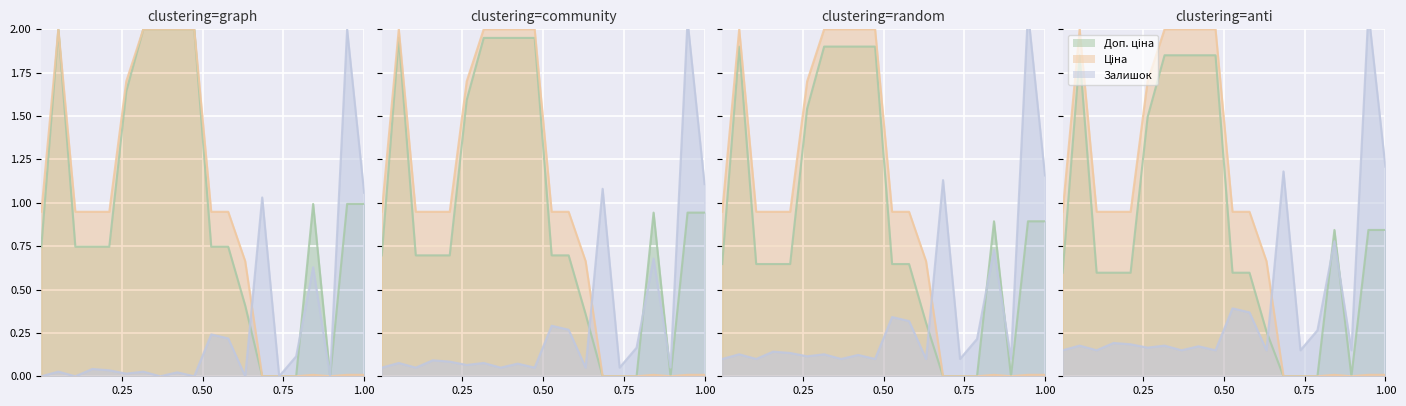

Which series has the largest range (max minus min)?

Доп. ціна